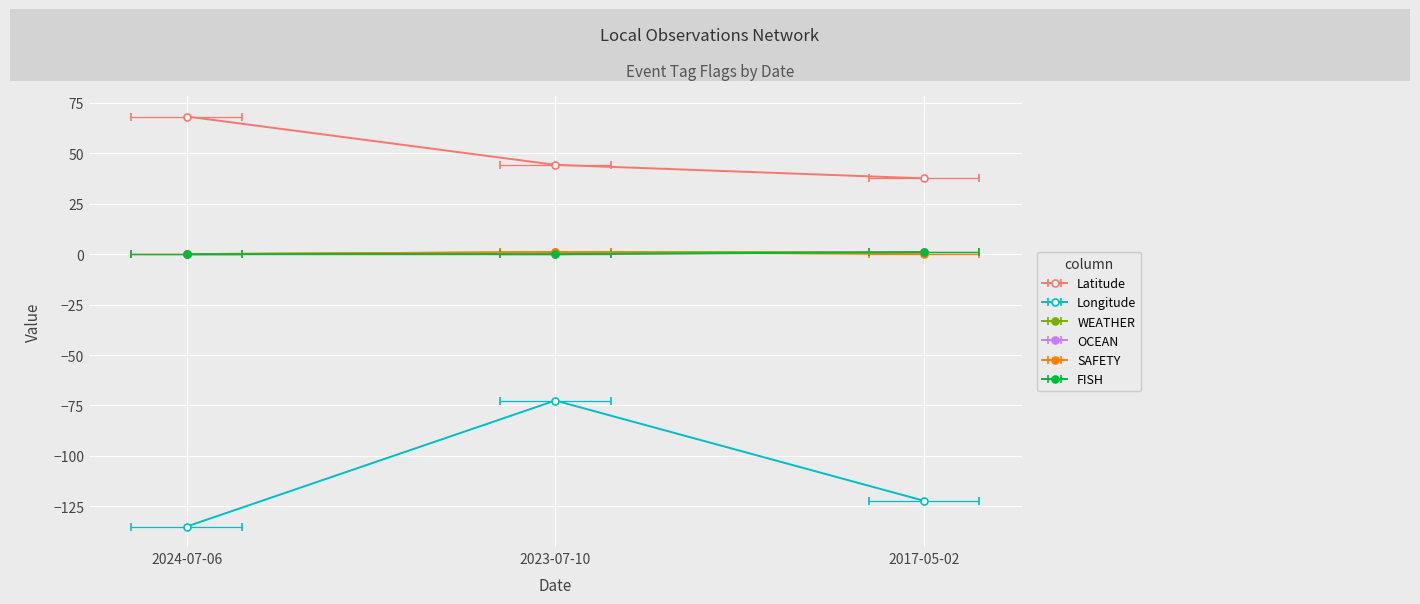

What is the difference between the highest and lowest values at 2024-07-06?

203.2